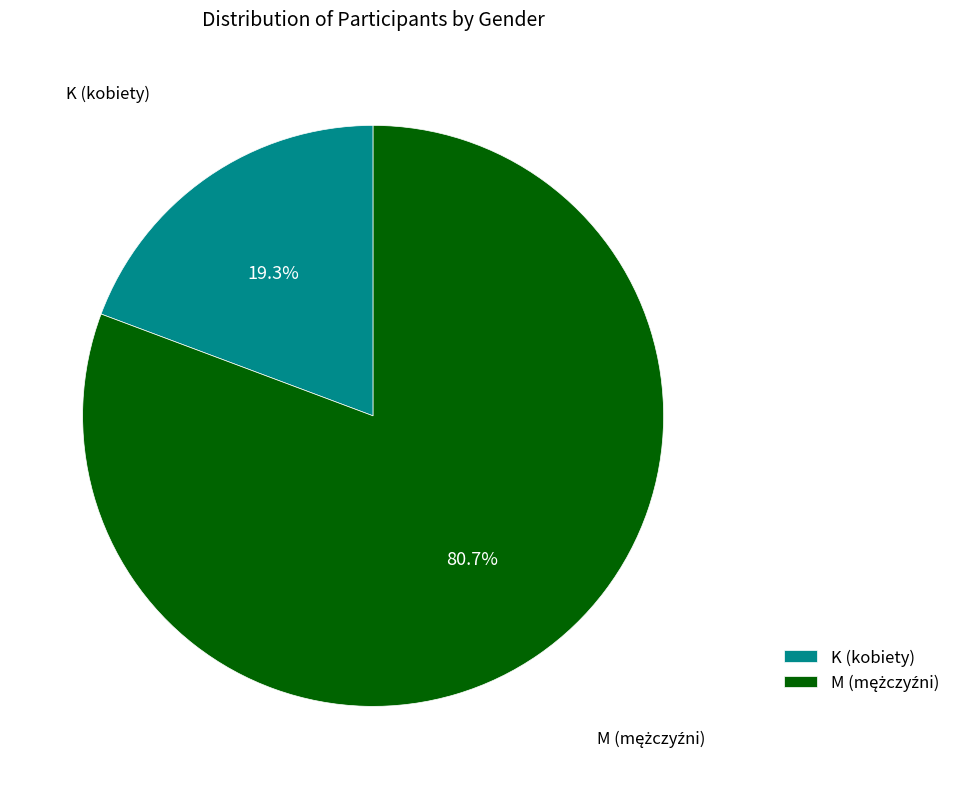

To the nearest percent, what percentage of the pie is K?

19%